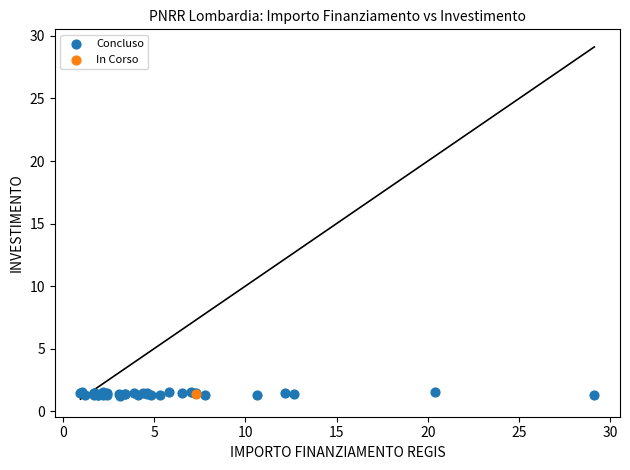

What are all the series names shown in the legend?

Concluso, In Corso